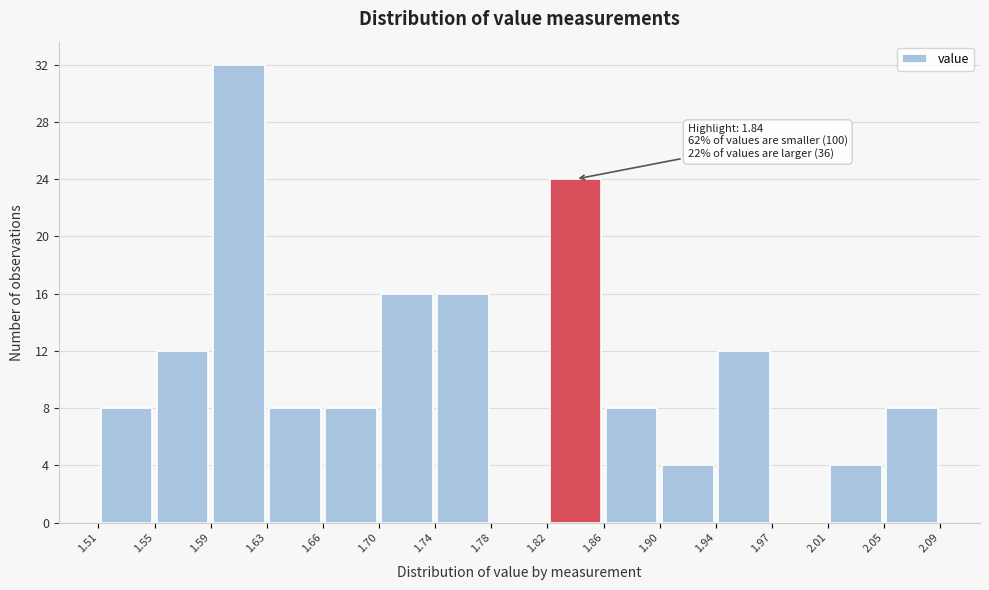

Over which range of the x-axis is the bar tallest?

1.59 to 1.63